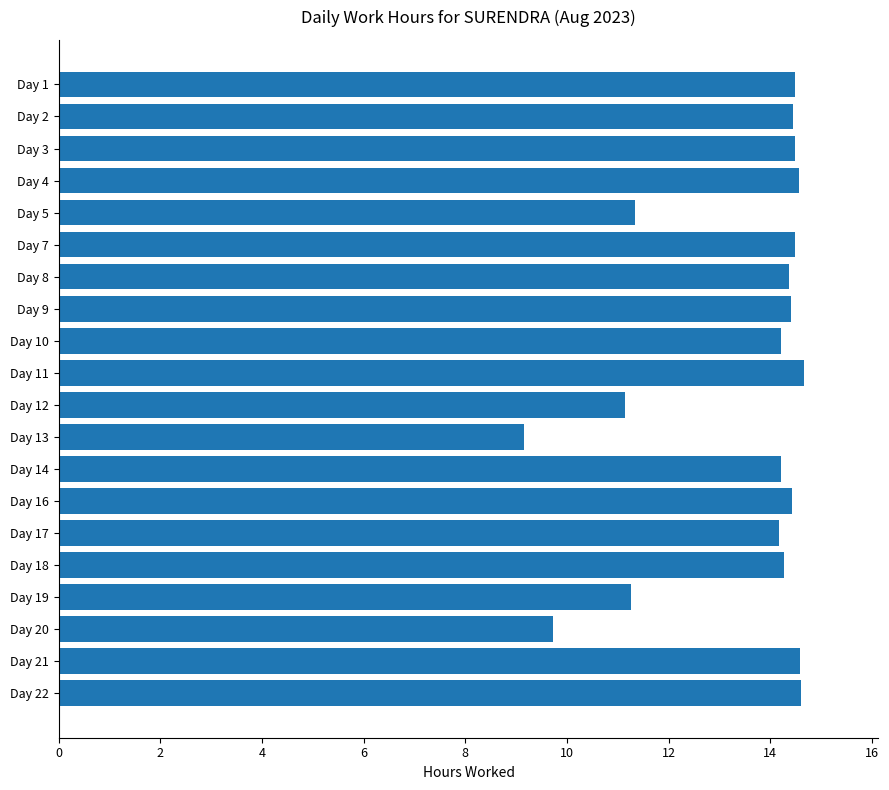

What is the greatest value displayed?

14.7